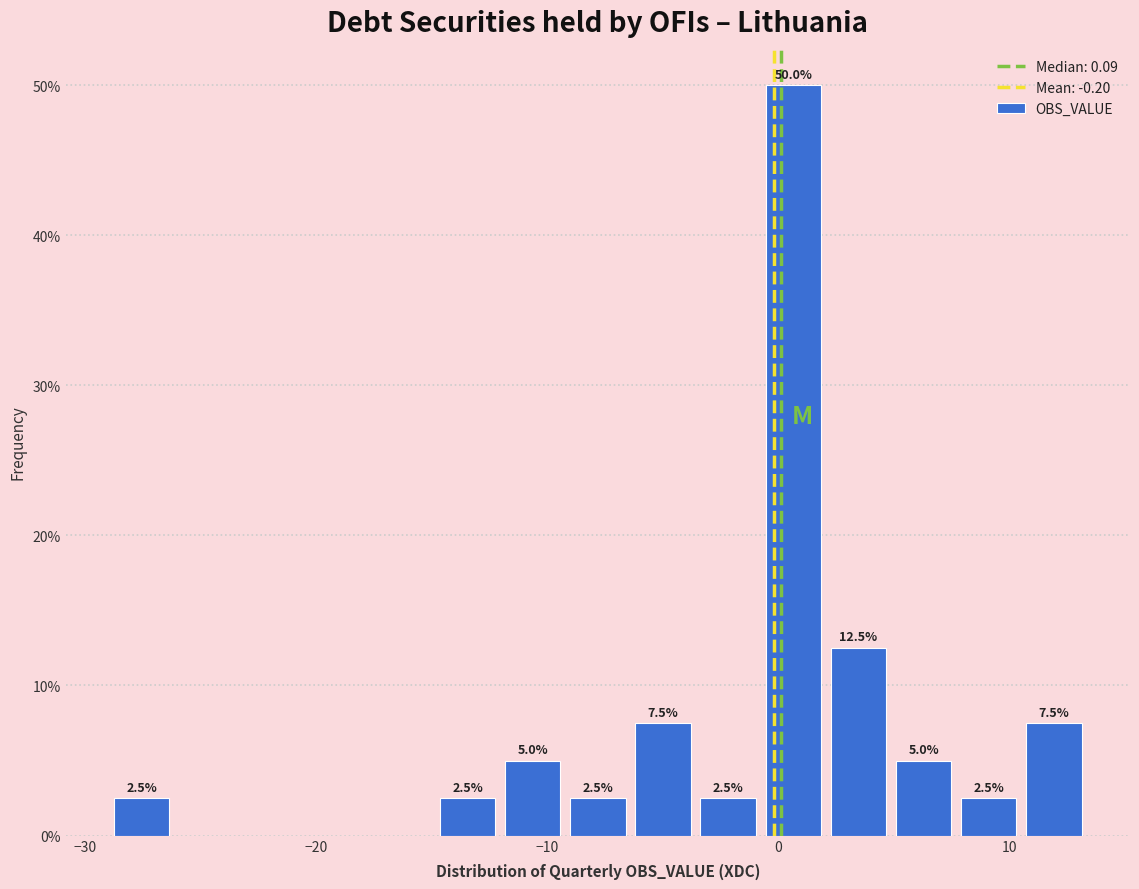

Around what value on the x-axis is the tallest bar? Give the approximate position of its centre, as read against the axis.

1